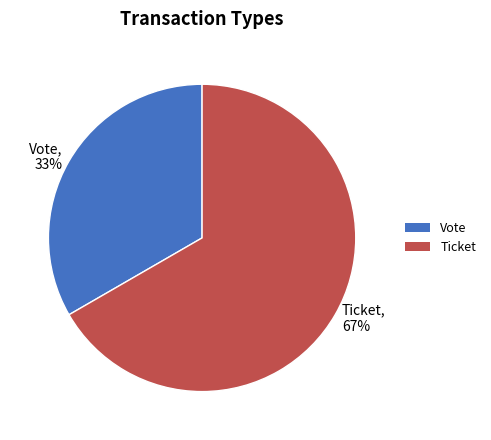

Rank the categories by value from lowest to highest.

Vote, Ticket